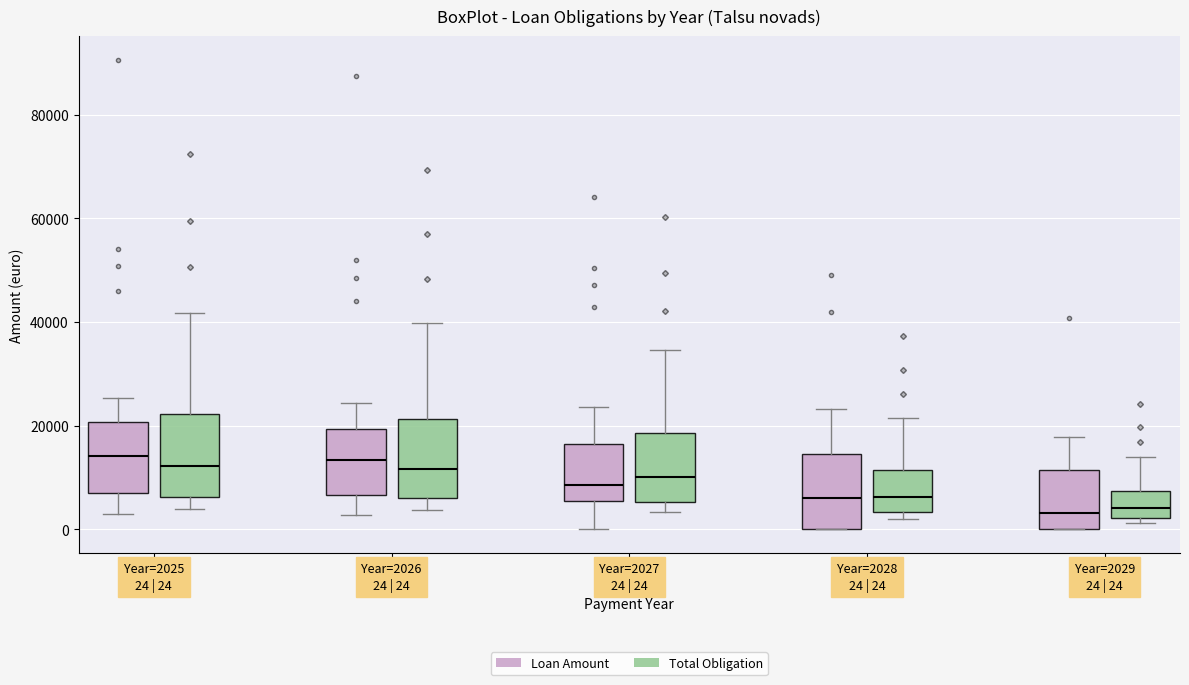

Where is the lower edge of the box for Year=2029 24 | 24 (Loan Amount) on the y-axis? The values are not printed on the chart, so give them approximately, as read against the axis.

0